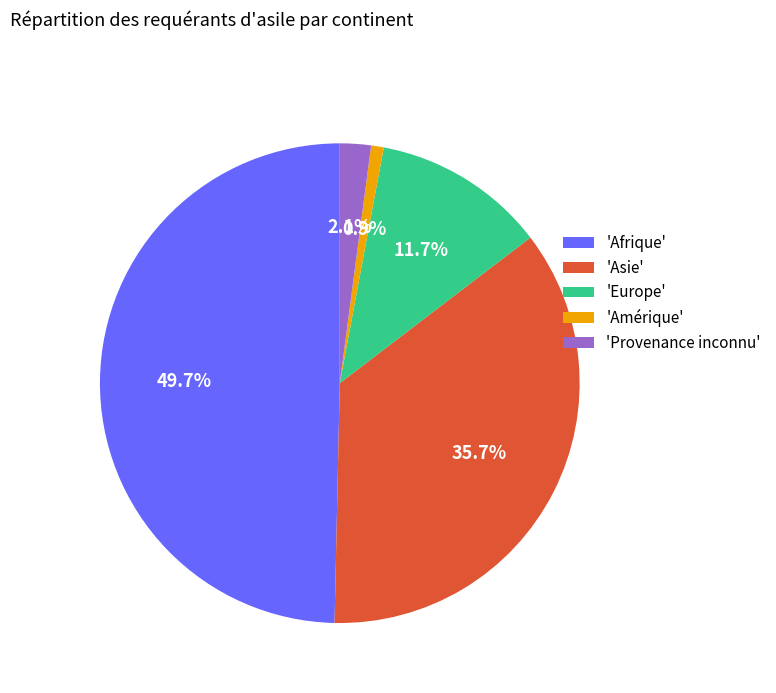

Rank the categories by value from lowest to highest.

'Amérique', 'Provenance inconnu', 'Europe', 'Asie', 'Afrique'